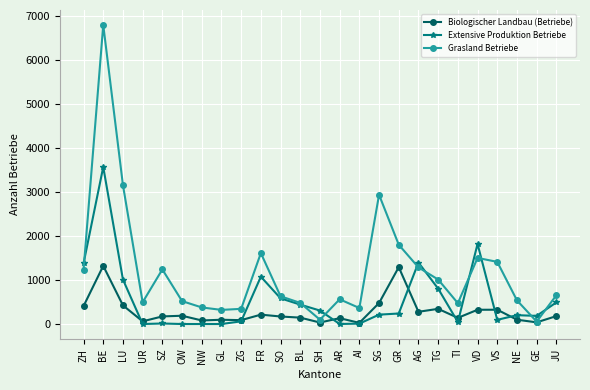

What is the minimum value for Biologischer Landbau (Betriebe)?

26